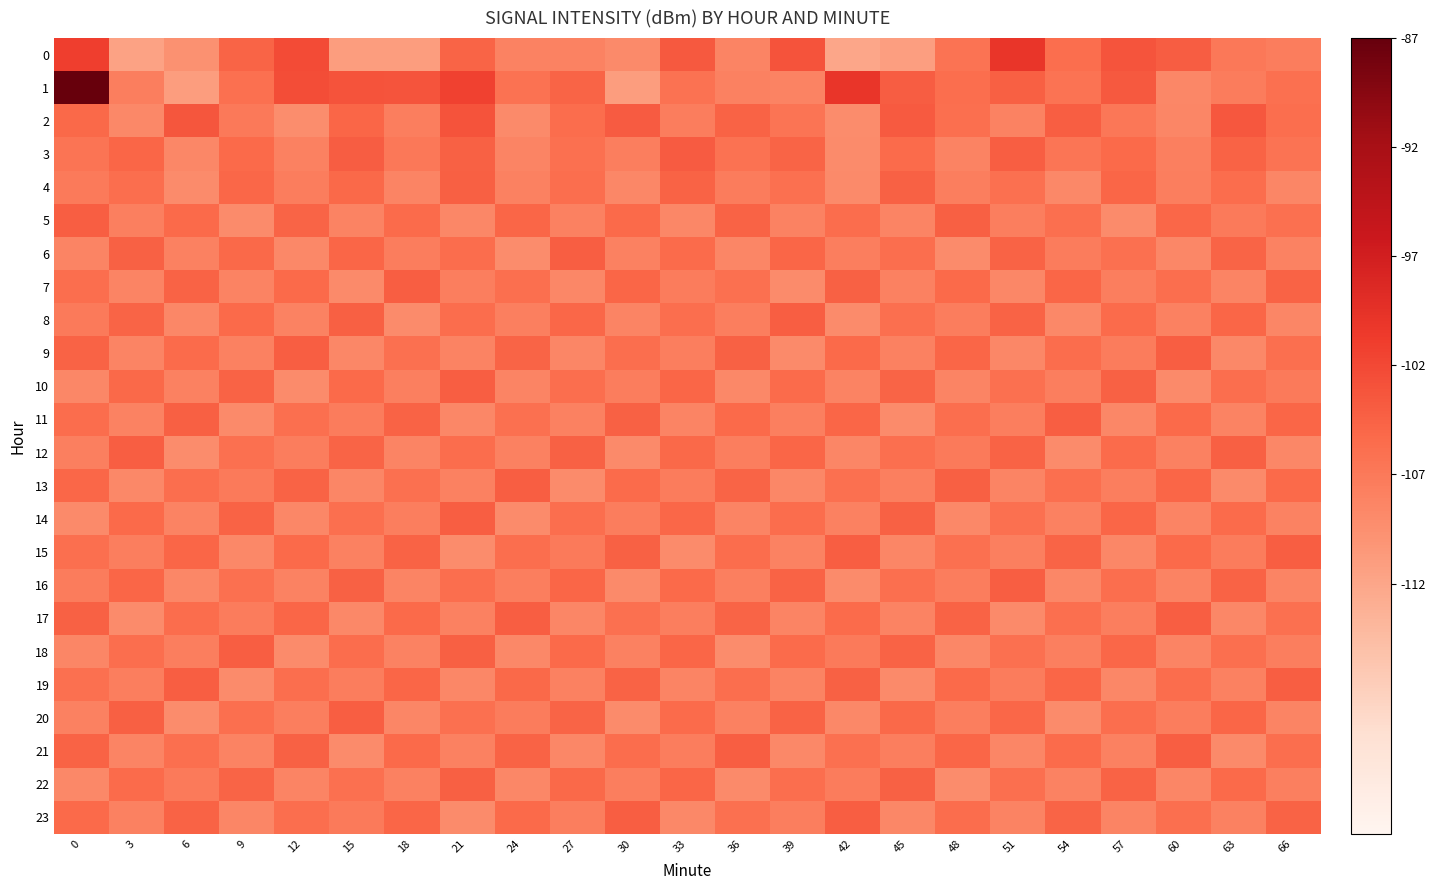

Reading left to right, what are all the values shown in this chart?

0: 0=-101.0	3=-111.2	6=-109.4	9=-104.7	12=-102.2	15=-110.8	18=-110.7	21=-104.6	24=-107.8	27=-107.8	30=-108.6	33=-103.4	36=-108.0	39=-102.9	42=-111.7	45=-110.8	48=-106.2	51=-100.0	54=-105.5	57=-103.1	60=-103.9	63=-106.7	66=-107.3
1: 0=-87.3	3=-107.4	6=-110.7	9=-105.8	12=-102.4	15=-102.9	18=-103.1	21=-101.2	24=-105.9	27=-104.6	30=-110.8	33=-105.9	36=-107.7	39=-107.9	42=-100.0	45=-103.9	48=-105.6	51=-104.2	54=-106.1	57=-103.5	60=-108.3	63=-107.1	66=-105.9
2: 0=-105.0	3=-108.5	6=-103.2	9=-106.8	12=-109.1	15=-104.7	18=-107.3	21=-102.9	24=-108.6	27=-105.4	30=-103.8	33=-107.2	36=-104.5	39=-106.3	42=-108.9	45=-103.6	48=-105.7	51=-107.8	54=-104.1	57=-106.5	60=-108.2	63=-103.4	66=-105.6
3: 0=-106.2	3=-104.8	6=-108.4	9=-105.1	12=-107.6	15=-103.9	18=-106.7	21=-104.3	24=-108.1	27=-105.8	30=-107.4	33=-103.7	36=-106.0	39=-104.6	42=-108.7	45=-105.3	48=-107.9	51=-104.0	54=-106.4	57=-105.2	60=-107.5	63=-104.4	66=-106.1
4: 0=-107.0	3=-105.5	6=-108.8	9=-104.9	12=-107.2	15=-105.0	18=-108.0	21=-104.2	24=-107.7	27=-105.6	30=-108.3	33=-104.5	36=-107.1	39=-105.8	42=-108.6	45=-104.3	48=-107.4	51=-105.9	54=-108.5	57=-104.7	60=-107.3	63=-105.4	66=-108.2
5: 0=-104.0	3=-107.5	6=-105.2	9=-108.8	12=-104.6	15=-107.9	18=-105.3	21=-108.4	24=-104.8	27=-107.6	30=-105.1	33=-108.3	36=-104.5	39=-107.8	42=-105.4	45=-108.1	48=-104.2	51=-107.3	54=-105.7	57=-108.7	60=-104.9	63=-107.0	66=-105.8
6: 0=-108.0	3=-104.3	6=-107.7	9=-105.0	12=-108.5	15=-104.7	18=-107.2	21=-105.4	24=-108.9	27=-104.1	30=-107.6	33=-105.3	36=-108.2	39=-104.8	42=-107.4	45=-105.6	48=-108.7	51=-104.4	54=-107.1	57=-105.9	60=-108.3	63=-104.6	66=-107.8
7: 0=-105.5	3=-108.1	6=-104.4	9=-107.9	12=-105.2	15=-108.6	18=-104.0	21=-107.3	24=-105.7	27=-108.4	30=-104.8	33=-107.1	36=-105.9	39=-108.8	42=-104.3	45=-107.6	48=-105.1	51=-108.3	54=-104.7	57=-107.4	60=-105.6	63=-108.0	66=-104.5
8: 0=-107.0	3=-104.6	6=-108.3	9=-105.1	12=-107.8	15=-104.2	18=-108.7	21=-105.4	24=-107.5	27=-104.9	30=-108.1	33=-105.6	36=-107.3	39=-104.0	42=-108.8	45=-105.7	48=-107.2	51=-104.4	54=-108.5	57=-105.3	60=-107.6	63=-104.8	66=-108.2
9: 0=-104.5	3=-108.0	6=-105.3	9=-107.6	12=-104.1	15=-108.4	18=-105.8	21=-107.9	24=-104.6	27=-108.2	30=-105.5	33=-107.3	36=-104.3	39=-108.6	42=-105.1	45=-107.7	48=-104.8	51=-108.3	54=-105.4	57=-107.1	60=-104.0	63=-108.5	66=-105.7
10: 0=-108.3	3=-105.0	6=-107.7	9=-104.4	12=-108.8	15=-105.2	18=-107.5	21=-104.1	24=-108.0	27=-105.6	30=-107.2	33=-104.7	36=-108.5	39=-105.3	42=-107.9	45=-104.6	48=-108.1	51=-105.8	54=-107.4	57=-104.3	60=-108.6	63=-105.5	66=-107.0
11: 0=-105.4	3=-107.8	6=-104.2	9=-108.6	12=-105.7	15=-107.1	18=-104.5	21=-108.3	24=-105.9	27=-107.6	30=-104.3	33=-108.0	36=-105.2	39=-107.5	42=-104.8	45=-108.7	48=-105.6	51=-107.3	54=-104.0	57=-108.4	60=-105.1	63=-107.9	66=-104.7
12: 0=-107.5	3=-104.1	6=-108.9	9=-105.8	12=-107.2	15=-104.6	18=-108.1	21=-105.4	24=-107.7	27=-104.3	30=-108.6	33=-105.0	36=-107.4	39=-104.8	42=-108.2	45=-105.7	48=-107.0	51=-104.5	54=-108.8	57=-105.3	60=-107.6	63=-104.2	66=-108.4
13: 0=-104.9	3=-108.5	6=-105.6	9=-107.0	12=-104.4	15=-108.2	18=-105.9	21=-107.7	24=-104.1	27=-108.7	30=-105.3	33=-107.1	36=-104.6	39=-108.4	42=-105.8	45=-107.5	48=-104.2	51=-108.0	54=-105.7	57=-107.3	60=-104.8	63=-108.6	66=-105.1
14: 0=-108.6	3=-105.2	6=-107.9	9=-104.5	12=-108.3	15=-105.7	18=-107.4	21=-104.0	24=-108.8	27=-105.5	30=-107.2	33=-104.9	36=-108.1	39=-105.4	42=-107.7	45=-104.3	48=-108.5	51=-105.8	54=-107.6	57=-104.7	60=-108.0	63=-105.3	66=-107.8
15: 0=-105.7	3=-107.3	6=-104.8	9=-108.5	12=-105.1	15=-107.6	18=-104.4	21=-108.9	24=-105.6	27=-107.0	30=-104.3	33=-108.7	36=-105.4	39=-107.8	42=-104.1	45=-108.2	48=-105.9	51=-107.5	54=-104.6	57=-108.3	60=-105.2	63=-107.1	66=-104.0
16: 0=-107.1	3=-104.7	6=-108.4	9=-105.9	12=-107.8	15=-104.3	18=-108.0	21=-105.5	24=-107.3	27=-104.8	30=-108.6	33=-105.1	36=-107.5	39=-104.4	42=-108.8	45=-105.7	48=-107.2	51=-104.0	54=-108.3	57=-105.6	60=-107.9	63=-104.5	66=-108.1
17: 0=-104.3	3=-108.7	6=-105.4	9=-107.1	12=-104.8	15=-108.5	18=-105.2	21=-107.6	24=-104.0	27=-108.2	30=-105.8	33=-107.4	36=-104.6	39=-108.0	42=-105.3	45=-107.9	48=-104.4	51=-108.6	54=-105.7	57=-107.3	60=-104.1	63=-108.4	66=-105.9
18: 0=-108.2	3=-105.6	6=-107.3	9=-104.0	12=-108.7	15=-105.4	18=-107.8	21=-104.2	24=-108.5	27=-105.1	30=-107.6	33=-104.7	36=-108.9	39=-105.3	42=-107.0	45=-104.5	48=-108.3	51=-105.8	54=-107.5	57=-104.9	60=-108.1	63=-105.7	66=-107.4
19: 0=-105.8	3=-107.4	6=-104.1	9=-108.8	12=-105.5	15=-107.2	18=-104.7	21=-108.4	24=-105.0	27=-107.7	30=-104.4	33=-108.1	36=-105.6	39=-107.9	42=-104.3	45=-108.6	48=-105.2	51=-107.1	54=-104.8	57=-108.3	60=-105.4	63=-107.6	66=-104.0
20: 0=-107.6	3=-104.2	6=-108.9	9=-105.7	12=-107.4	15=-104.0	18=-108.2	21=-105.8	24=-107.1	27=-104.6	30=-108.8	33=-105.3	36=-107.7	39=-104.4	42=-108.5	45=-105.0	48=-107.3	51=-104.9	54=-108.7	57=-105.6	60=-107.2	63=-104.8	66=-108.0
21: 0=-104.4	3=-108.0	6=-105.7	9=-107.9	12=-104.3	15=-108.8	18=-105.1	21=-107.6	24=-104.5	27=-108.3	30=-105.4	33=-107.2	36=-104.0	39=-108.5	42=-105.8	45=-107.4	48=-104.7	51=-108.2	54=-105.3	57=-107.7	60=-104.1	63=-108.6	66=-105.5
22: 0=-108.5	3=-105.3	6=-107.0	9=-104.6	12=-108.1	15=-105.9	18=-107.7	21=-104.2	24=-108.4	27=-105.0	30=-107.3	33=-104.8	36=-108.6	39=-105.5	42=-107.1	45=-104.3	48=-108.9	51=-105.7	54=-107.8	57=-104.5	60=-108.2	63=-105.1	66=-107.5
23: 0=-105.1	3=-107.7	6=-104.5	9=-108.2	12=-105.6	15=-107.0	18=-104.8	21=-108.7	24=-105.2	27=-107.4	30=-104.1	33=-108.5	36=-105.8	39=-107.3	42=-104.0	45=-108.3	48=-105.4	51=-107.9	54=-104.6	57=-108.1	60=-105.7	63=-107.6	66=-104.4